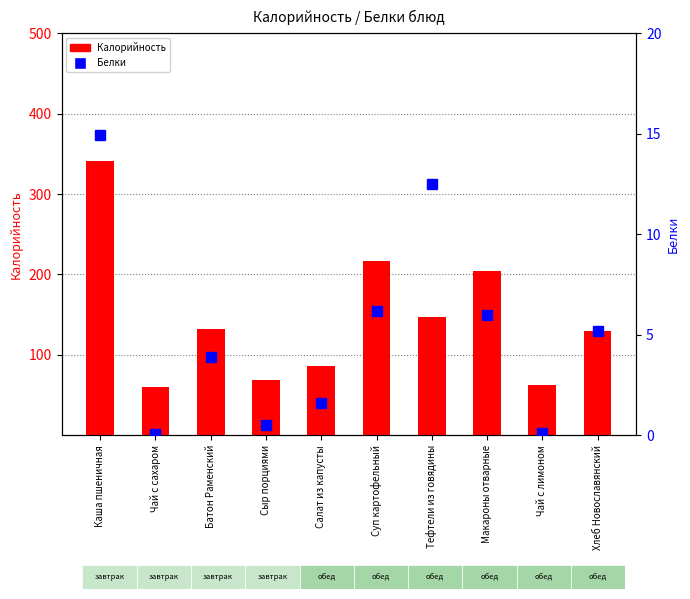

List the series in order of their overall mean, highest first.

Калорийность, Белки